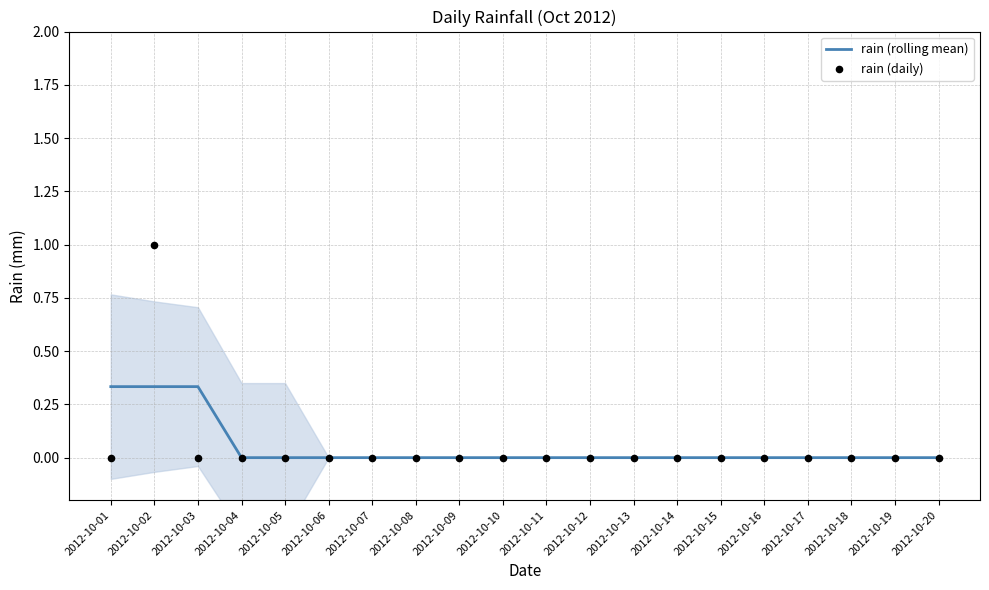

Which series reaches the maximum Y coordinate?

rain (daily)